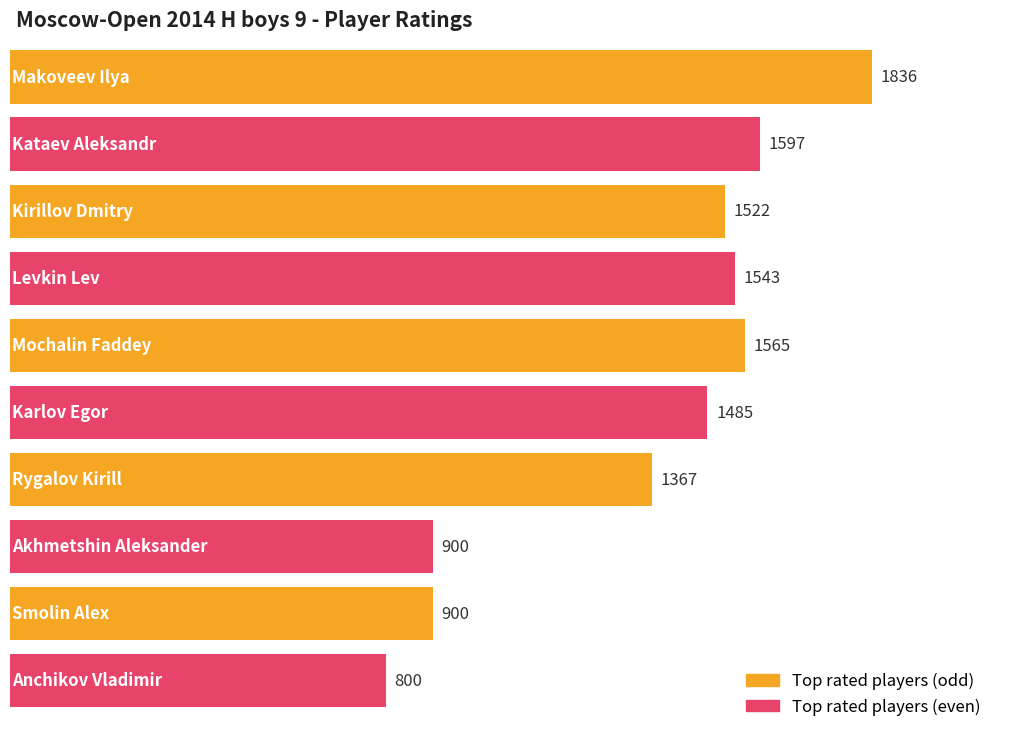

How many groups of bars are there?

10